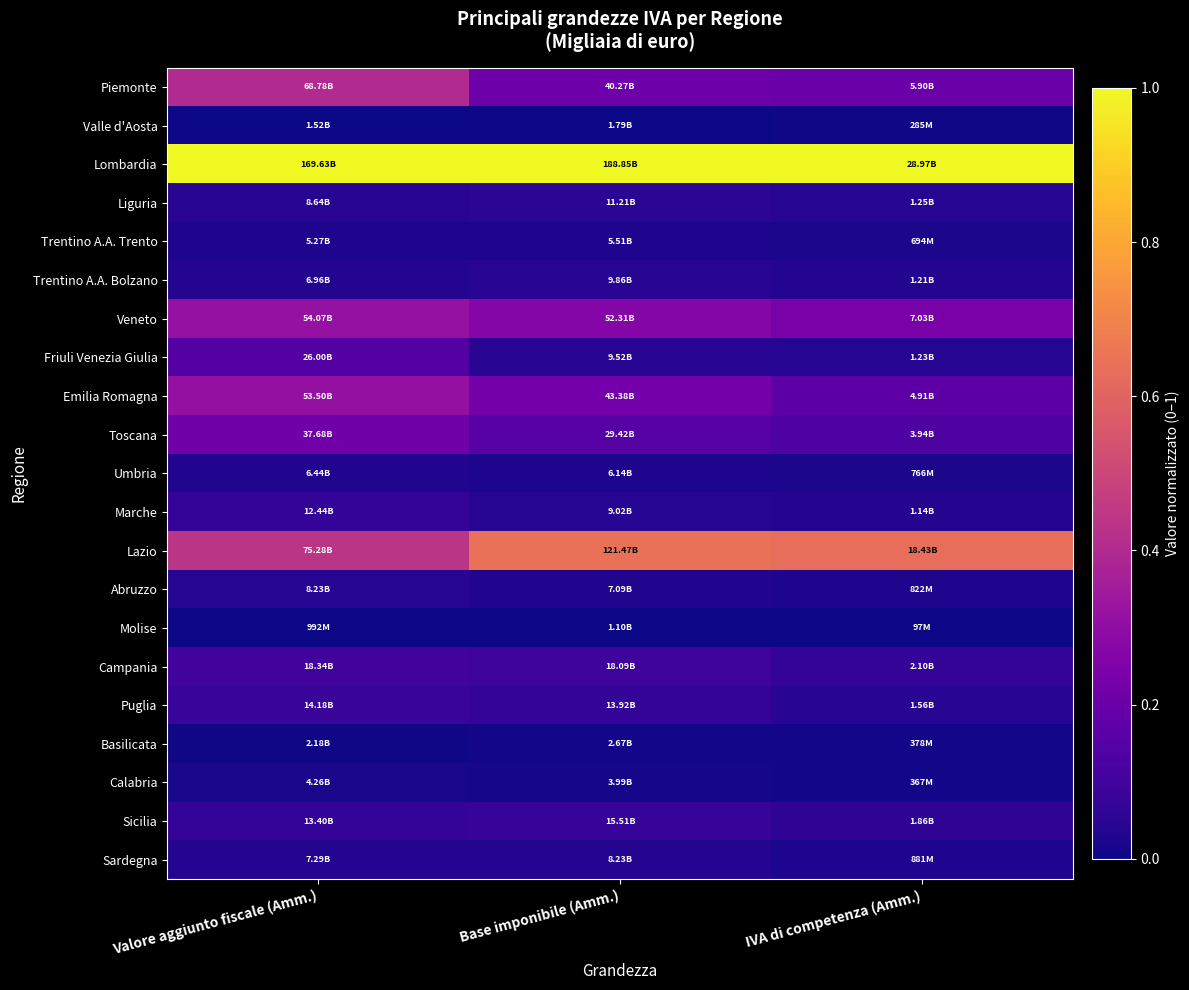

Rank the series by their maximum value, from highest to lowest.

Lombardia, Lazio, Piemonte, Veneto, Emilia Romagna, Toscana, Friuli Venezia Giulia, Campania, Puglia, Sicilia, Marche, Liguria, Trentino A.A. Bolzano, Abruzzo, Sardegna, Umbria, Trentino A.A. Trento, Calabria, Basilicata, Valle d'Aosta, Molise